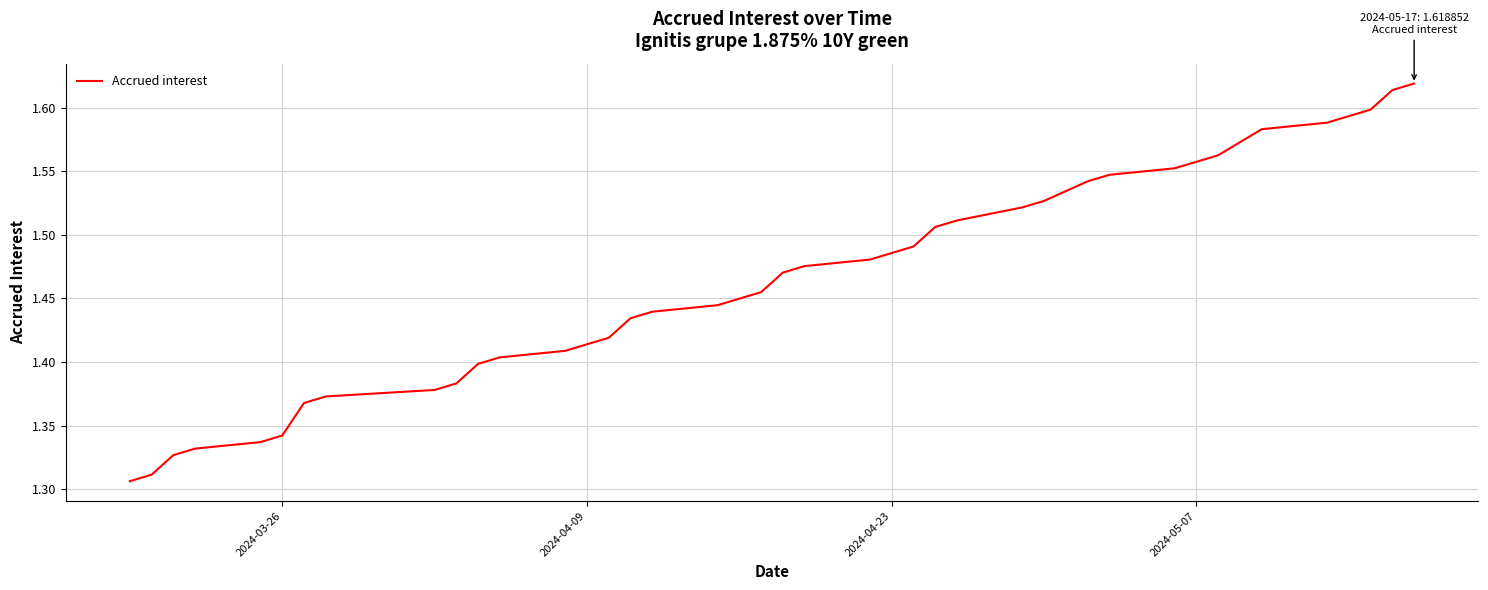

How many values are between 1 and 2?

40